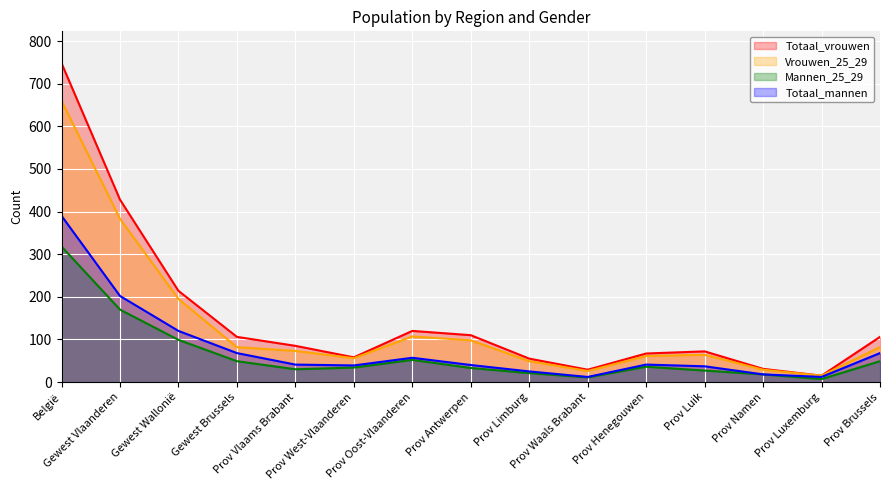

What is the difference between the Totaal_mannen values at Gewest Brussels and Prov Vlaams Brabant?

27